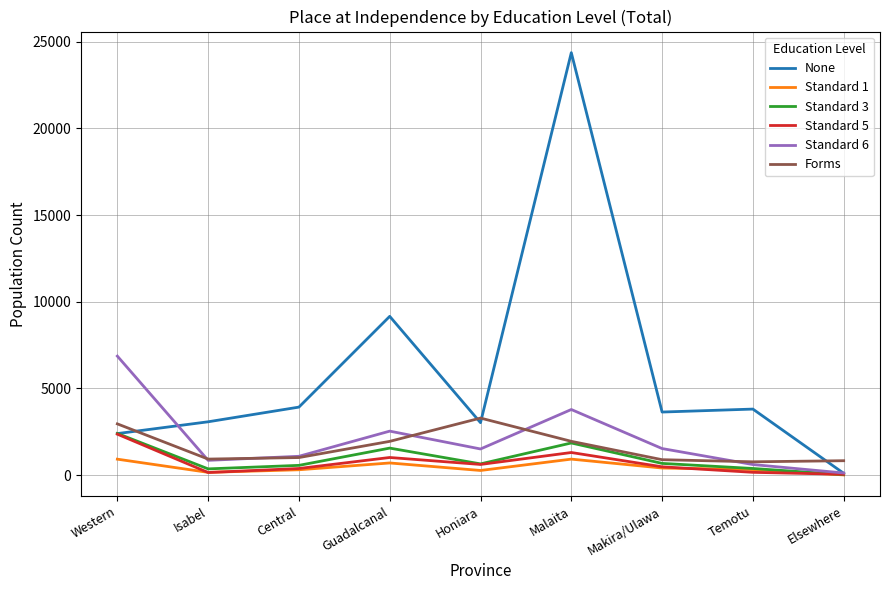

Which series has the widest spread of values?

None